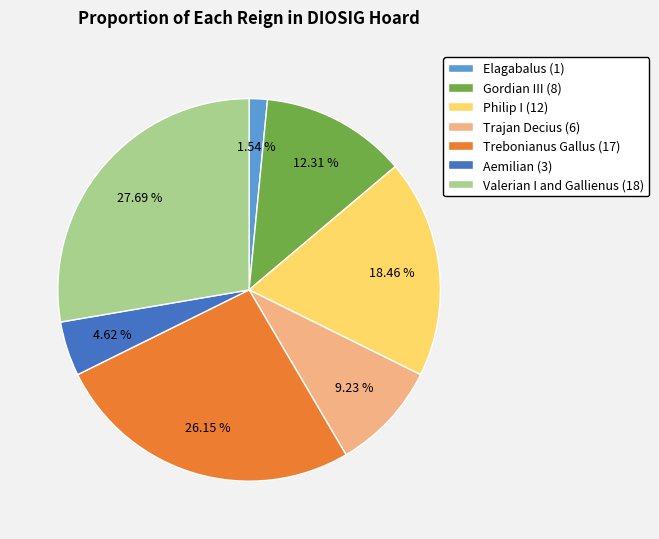

Is the sum of Trajan Decius (6) and Trebonianus Gallus (17) greater than half?

No